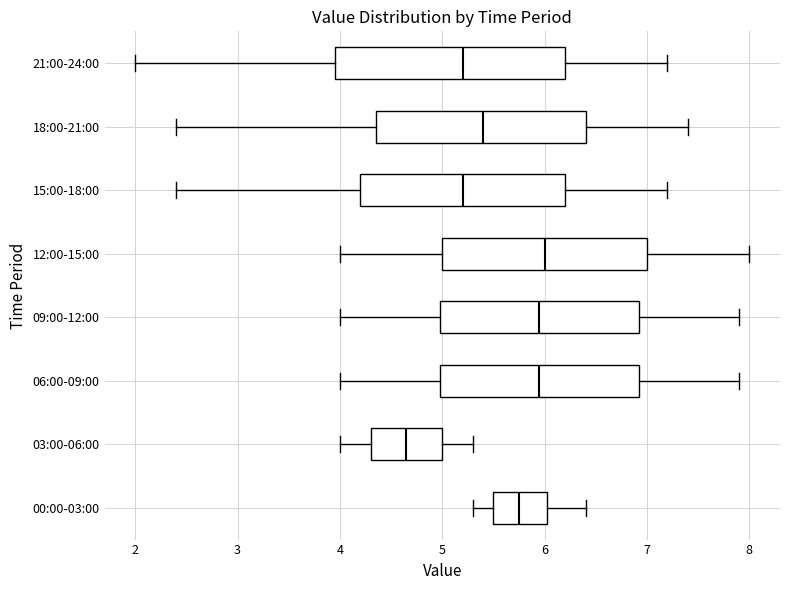

Reading bottom to top, read every box against the x-axis: the position of its median line, the range the box covers, and the ends of its whiskers. The values are not printed on the chart, so give them approximately, as read against the axis.

00:00-03:00: median 5.8, box 5.5 to 6.0, whiskers 5.3 to 6.4
03:00-06:00: median 4.7, box 4.3 to 5.0, whiskers 4.0 to 5.3
06:00-09:00: median 6.0, box 5.0 to 6.9, whiskers 4.0 to 7.9
09:00-12:00: median 6.0, box 5.0 to 6.9, whiskers 4.0 to 7.9
12:00-15:00: median 6.0, box 5.0 to 7.0, whiskers 4.0 to 8.0
15:00-18:00: median 5.2, box 4.2 to 6.2, whiskers 2.4 to 7.2
18:00-21:00: median 5.4, box 4.4 to 6.4, whiskers 2.4 to 7.4
21:00-24:00: median 5.2, box 4.0 to 6.2, whiskers 2.0 to 7.2